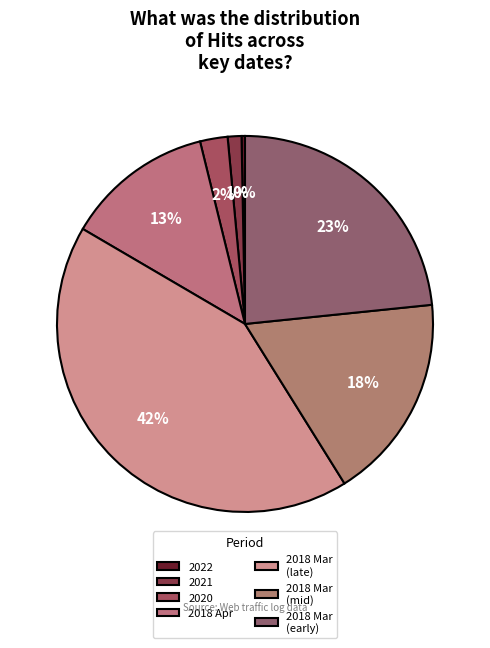

Rank the categories by value from highest to lowest.

2018 Mar (late), 2018 Mar (early), 2018 Mar (mid), 2018 Apr, 2020, 2021, 2022